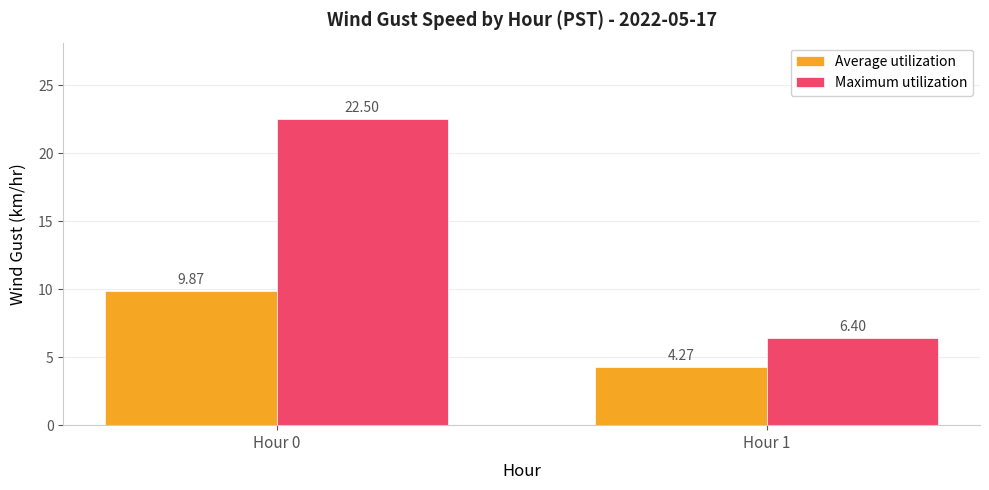

What is the maximum value shown in the chart?

22.5